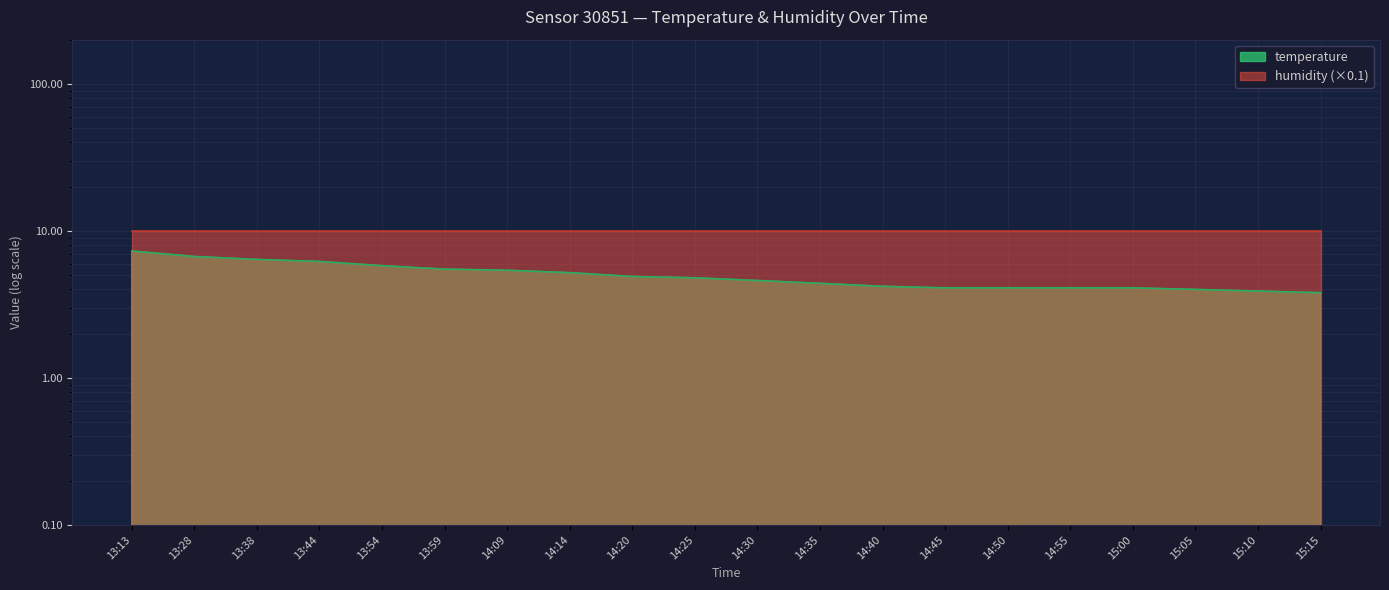

Where is the data nearest to the value 5?

14:20